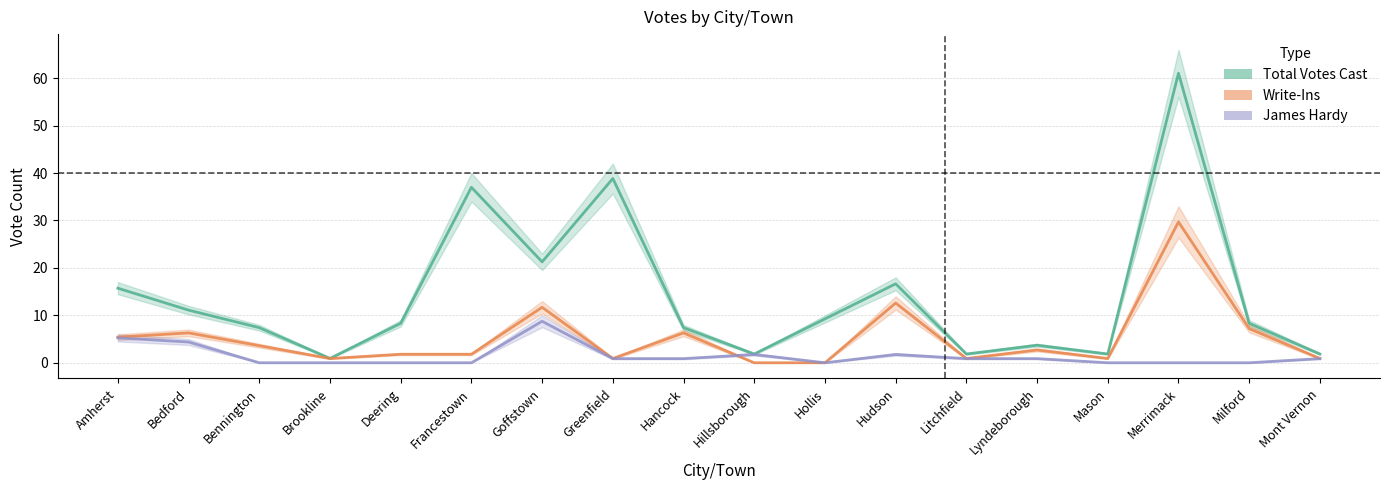

Does the chart have visible grid lines?

Yes